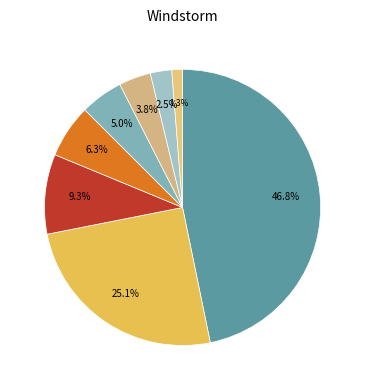

Does any single category account for the majority?

No